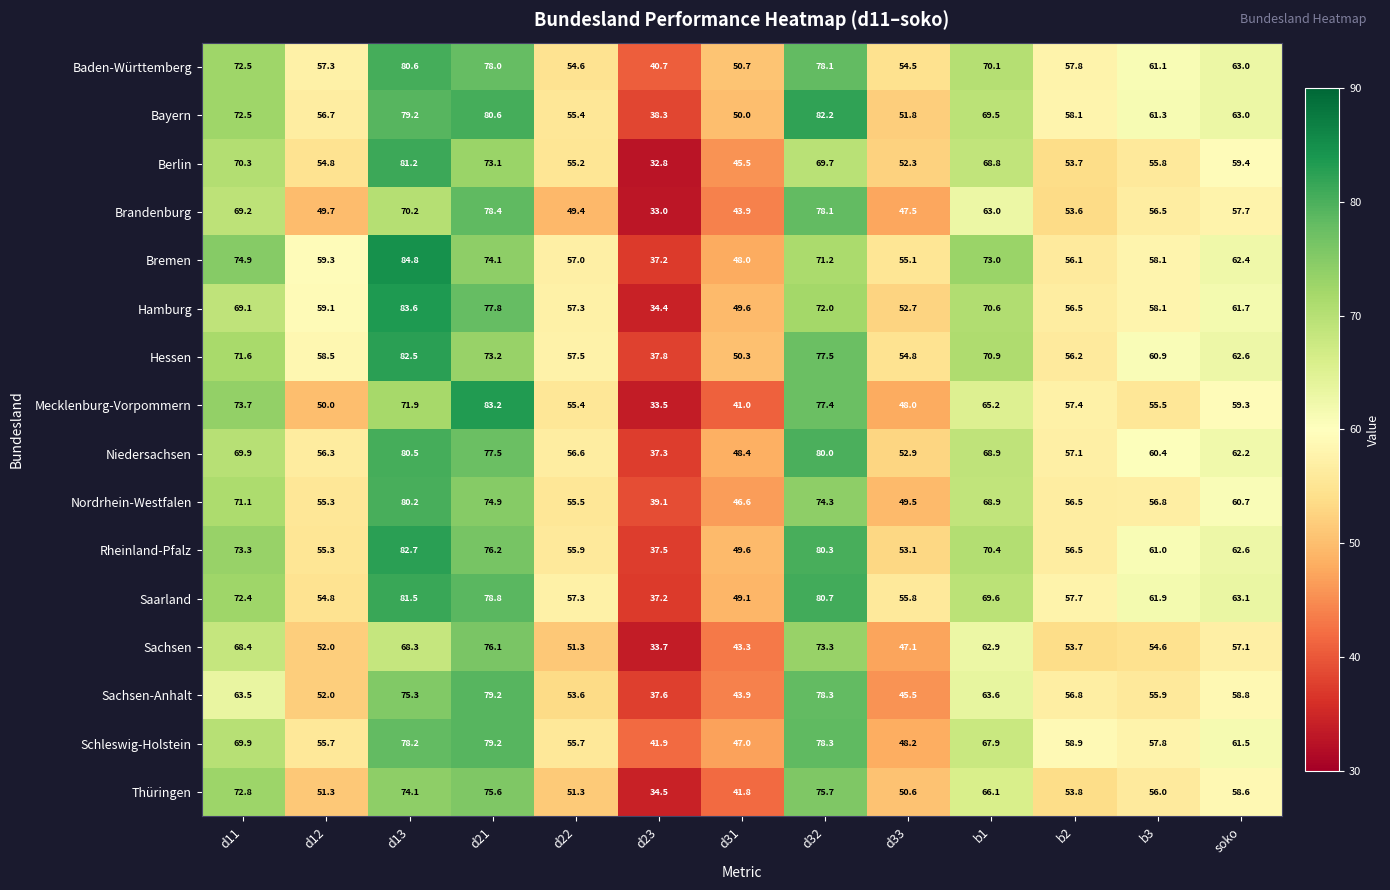

The value of Rheinland-Pfalz at d31 is 49.6. True or false?

True